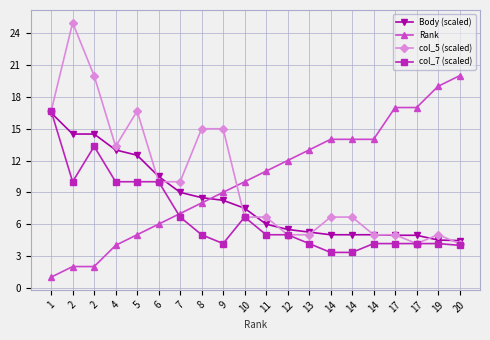

Which series has the largest range (max minus min)?

col_5 (scaled)